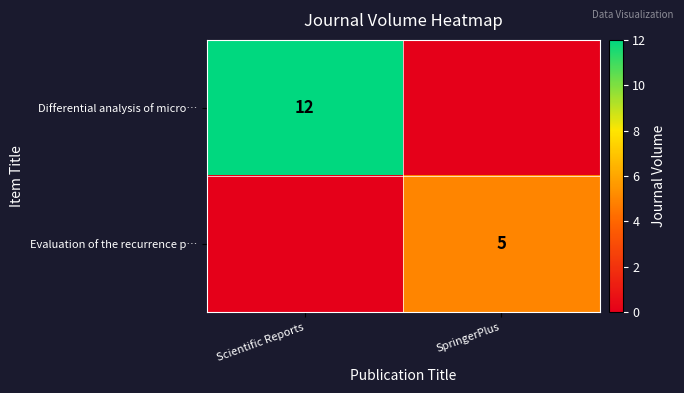

The Evaluation of the recurrence p… series shows 5 at SpringerPlus. True or false?

True